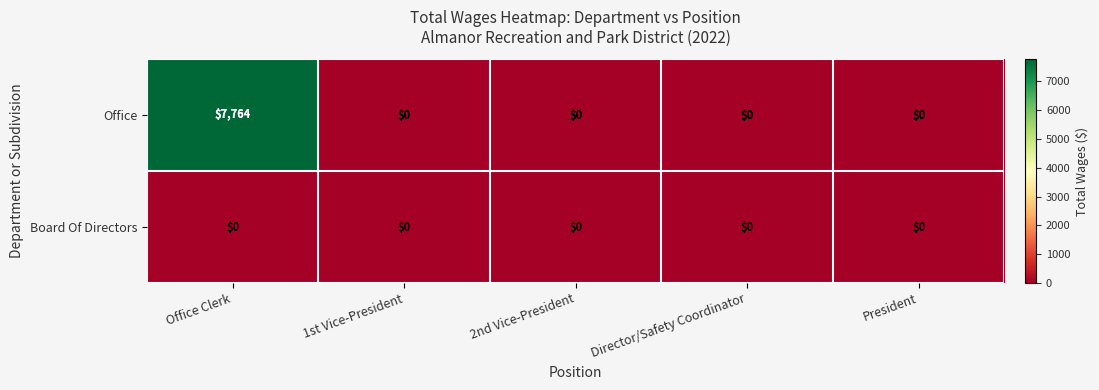

How many categories are shown in the chart?

5